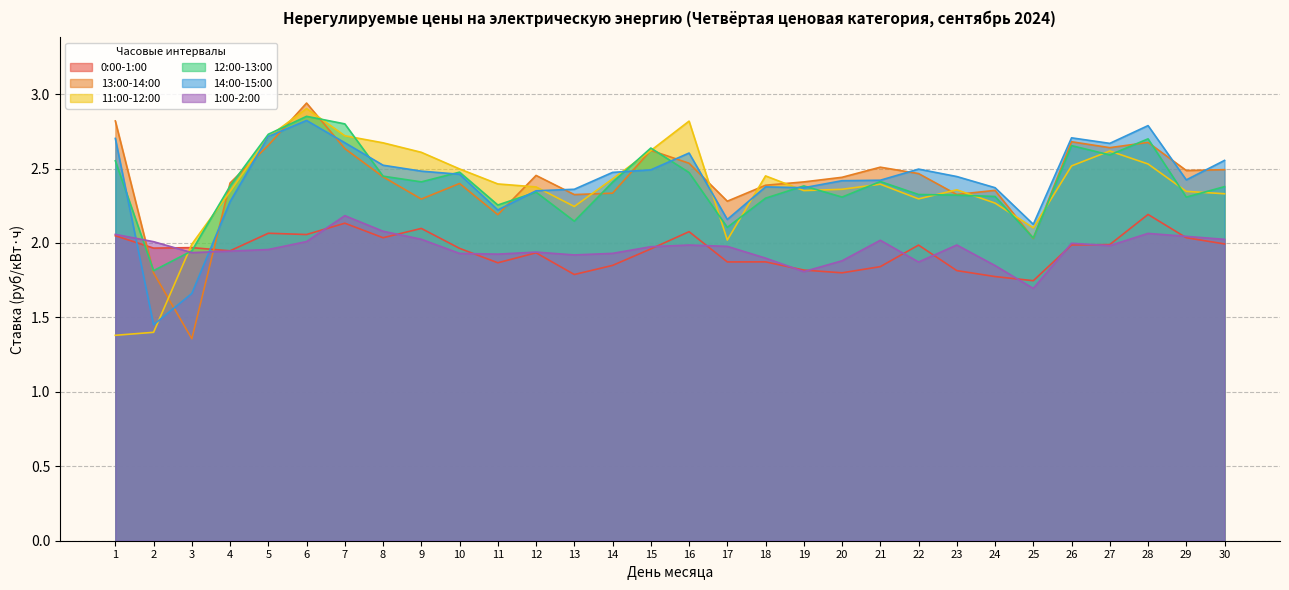

What is the approximate value of 11:00-12:00 at 12?

2.4